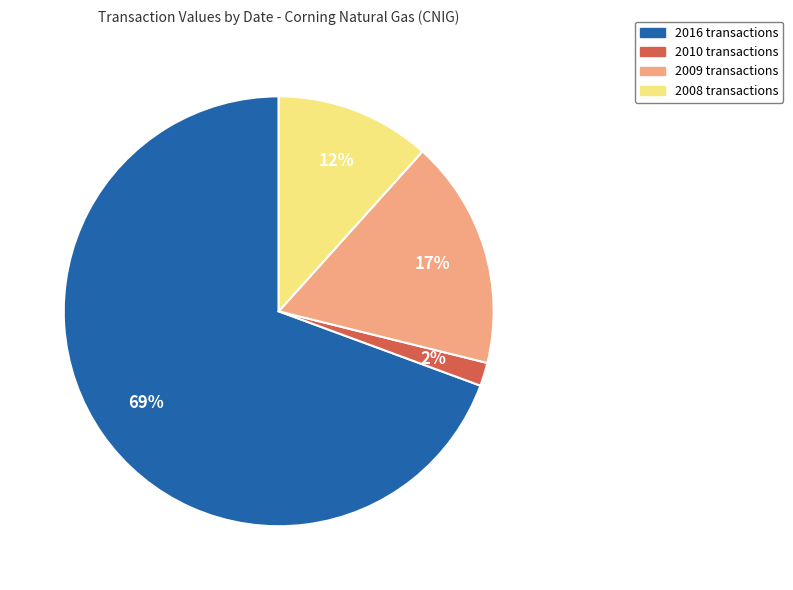

Which slice represents more than half of the pie?

2016 transactions